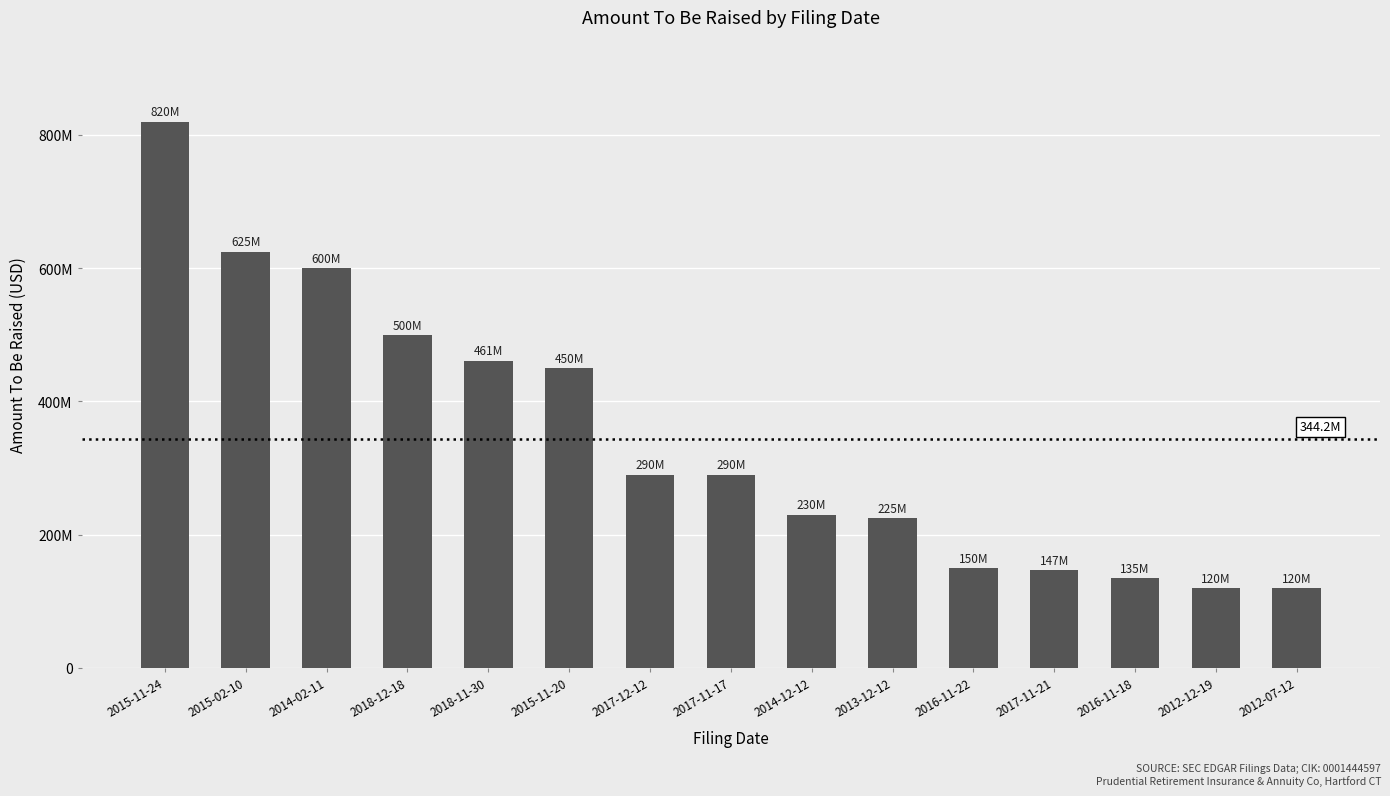

What position from the right is 2017-11-17?

8